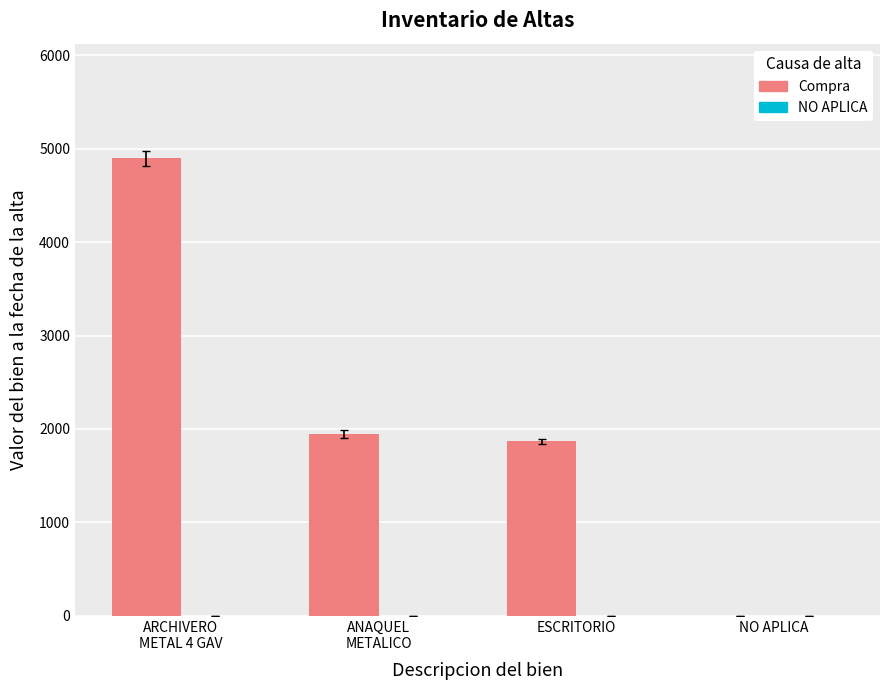

Between ARCHIVERO
METAL 4 GAV and NO APLICA, which is larger?

ARCHIVERO
METAL 4 GAV